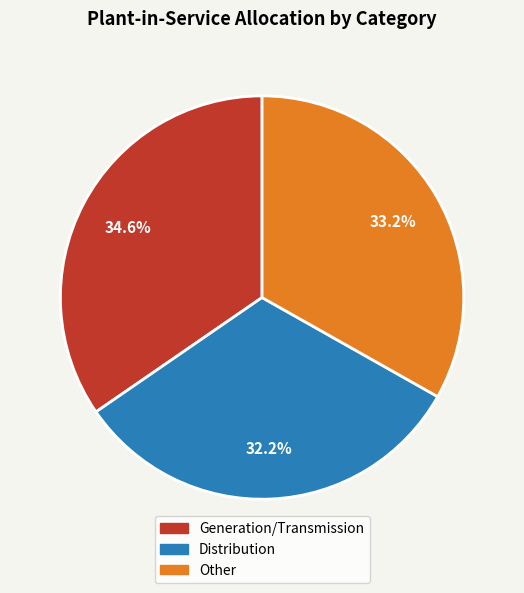

To the nearest percent, what portion does Other represent?

33%